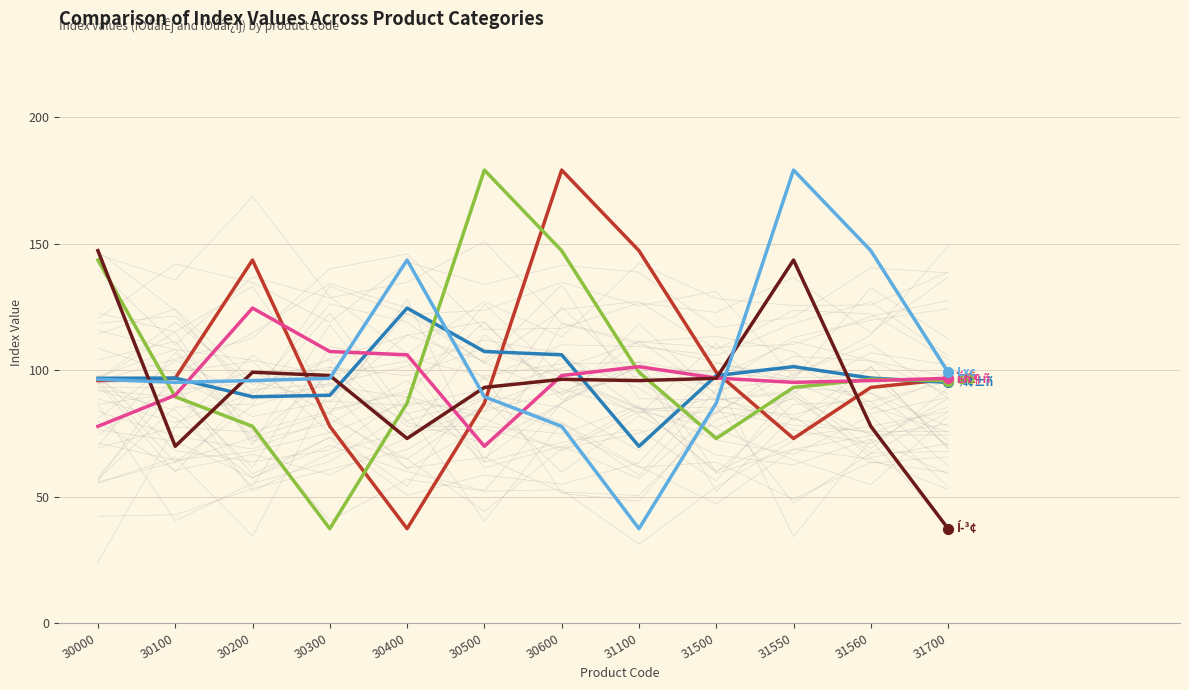

Is the value of ¾¢±ñ at 30100 greater than the value of Éñ¶ñ at 31550?

Yes